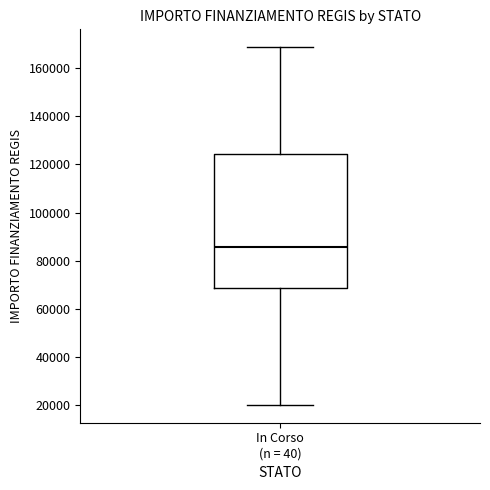

Transcribe this box plot: give where the median line is, the range the box spans, and where the two whiskers end, as read against the y-axis. The values are not printed on the chart, so give them approximately, as read against the axis.

median 86000, box 68000 to 124000, whiskers 20000 to 168000